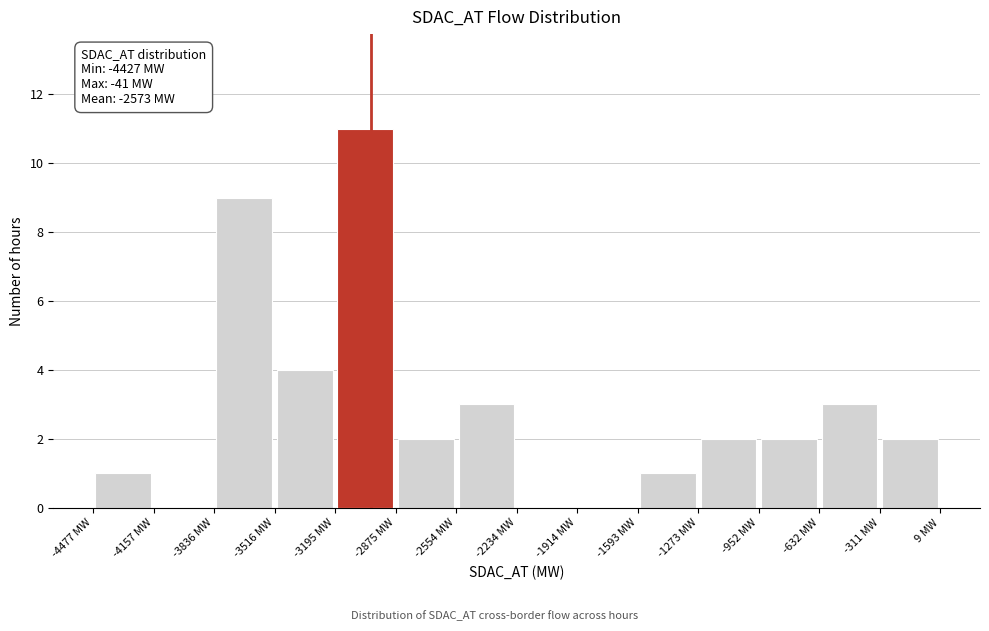

Over which range of the x-axis is the bar tallest?

-3200 to -2850